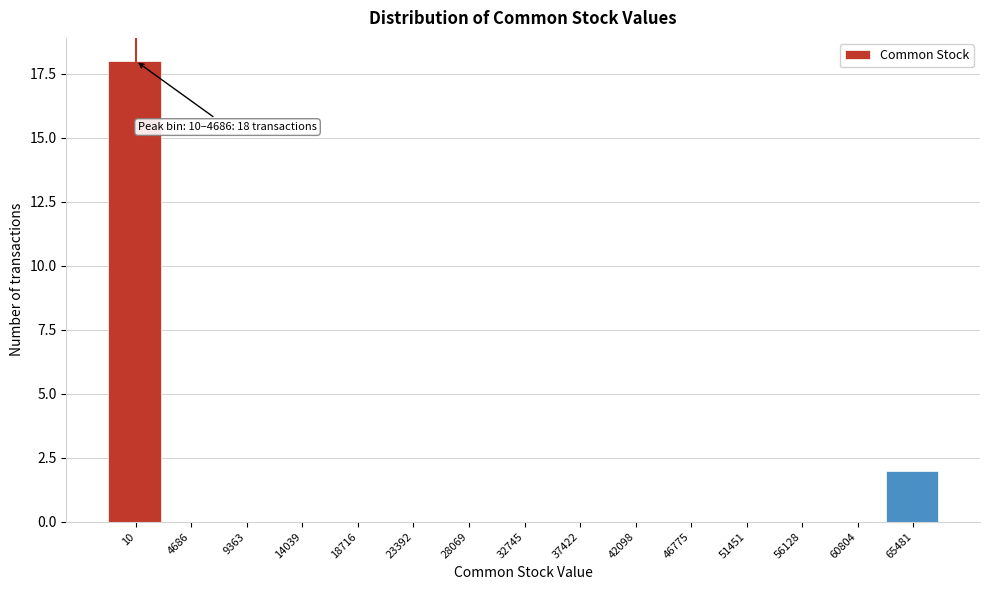

Reading left to right, list all the values displayed in this chart.

10=18	4686=0	9363=0	14039=0	18716=0	23392=0	28069=0	32745=0	37422=0	42098=0	46775=0	51451=0	56128=0	60804=0	65481=2